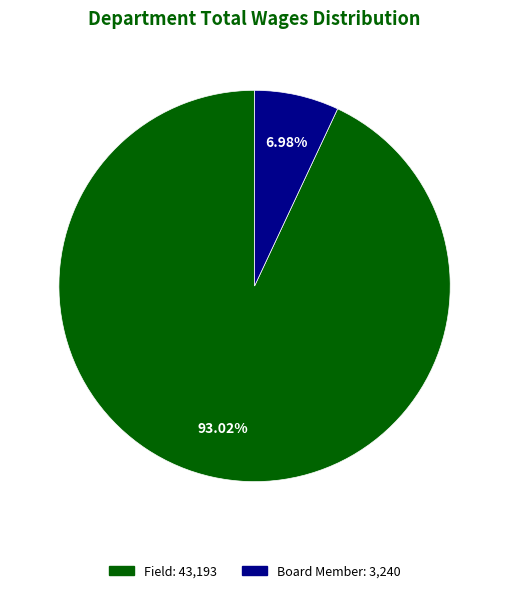

What percentage is the Board Member slice, to the nearest percent?

7%